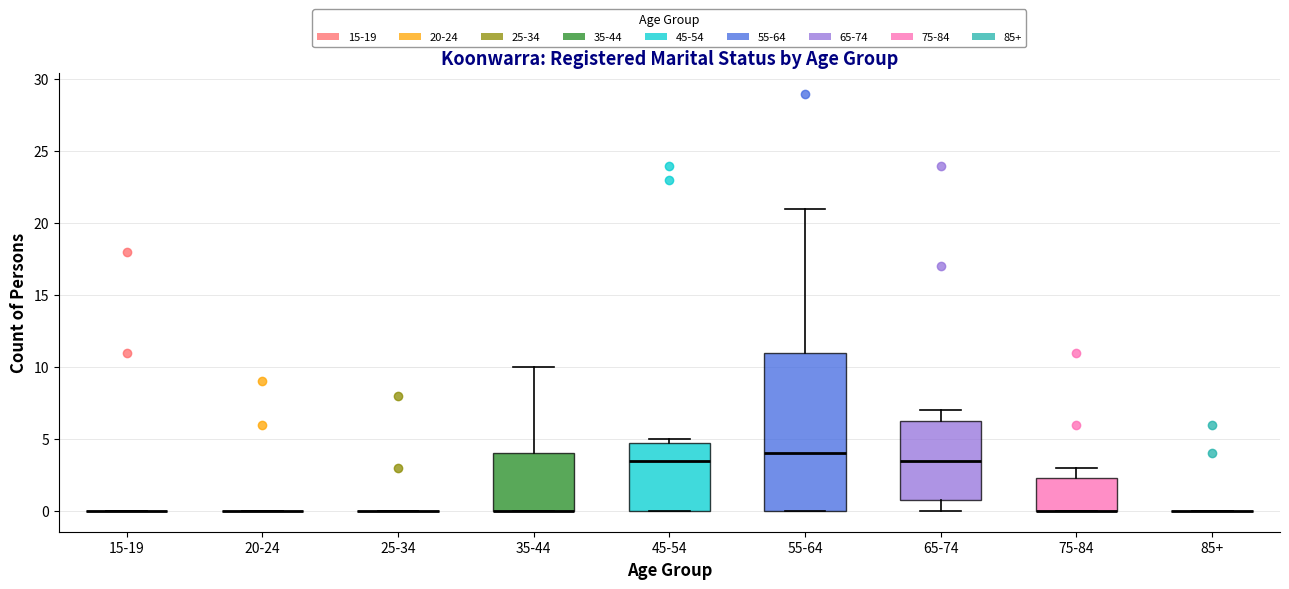

Reading left to right, read every box against the y-axis: the position of its median line, the range the box covers, and the ends of its whiskers. The values are not printed on the chart, so give them approximately, as read against the axis.

15-19: box collapsed to a line at 0.0, whiskers 0.0 to 0.0
20-24: box collapsed to a line at 0.0, whiskers 0.0 to 0.0
25-34: box collapsed to a line at 0.0, whiskers 0.0 to 0.0
35-44: median 0.0 (drawn on the box's lower edge), box 0.0 to 4.0, whiskers 0.0 to 10.0
45-54: median 3.5, box 0.0 to 5.0, whiskers 0.0 to 5.0 (just above the box's upper edge)
55-64: median 4.0, box 0.0 to 11.0, whiskers 0.0 to 21.0
65-74: median 3.5, box 1.0 to 6.5, whiskers 0.0 to 7.0
75-84: median 0.0 (drawn on the box's lower edge), box 0.0 to 2.5, whiskers 0.0 to 3.0
85+: box collapsed to a line at 0.0, whiskers 0.0 to 0.0